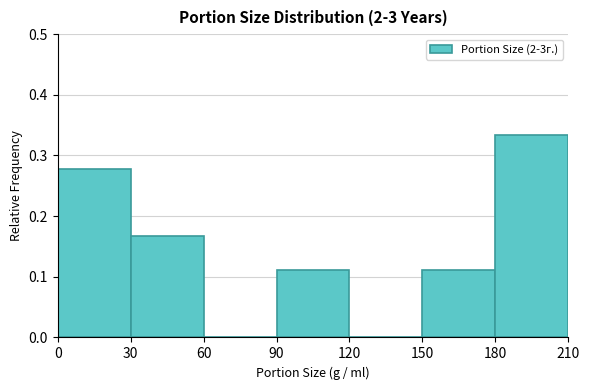

Reading left to right, transcribe this chart: for each bar, give the range it covers on the x-axis and its height. The values are not printed on the chart, so give them approximately, as read against the axis.

0 to 30: 0.28
30 to 60: 0.17
60 to 90: 0
90 to 120: 0.11
120 to 150: 0
150 to 180: 0.11
180 to 210: 0.33